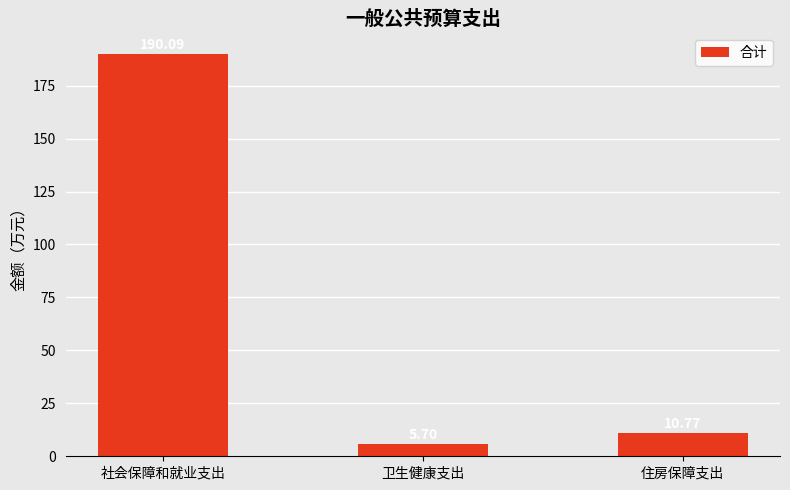

At which category does the chart reach its minimum across all series?

卫生健康支出